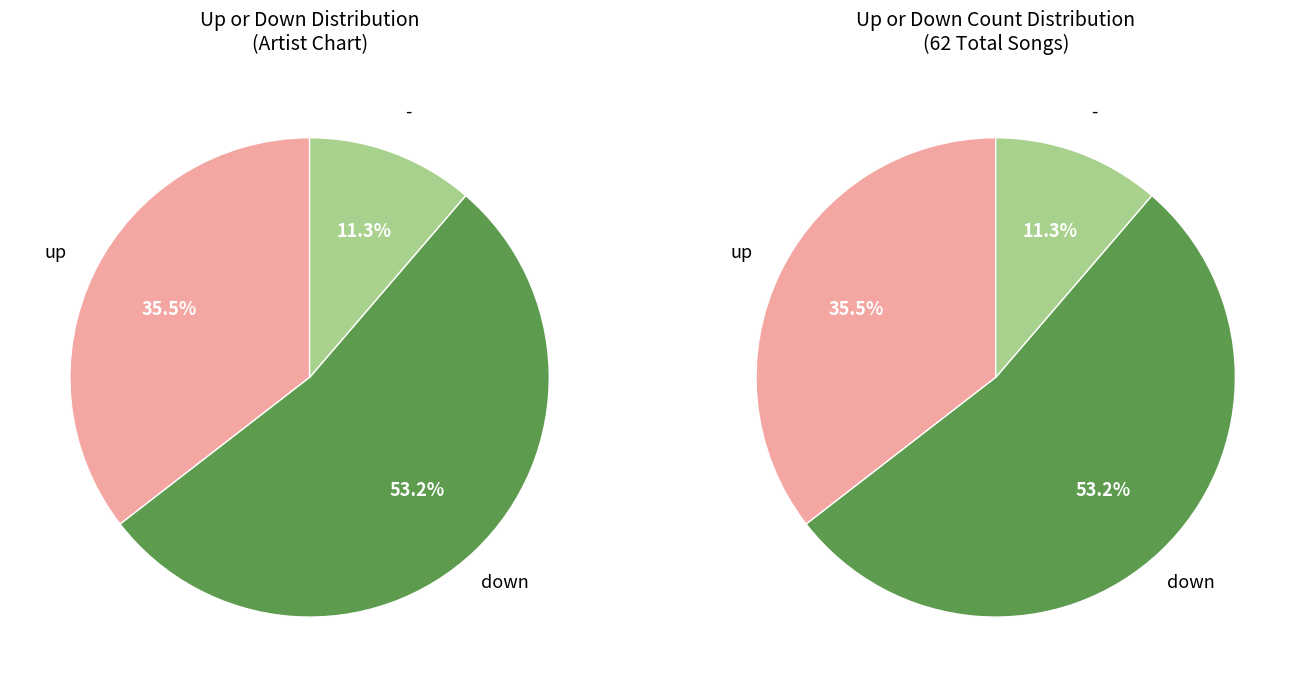

Is the sum of down and up greater than half?

Yes